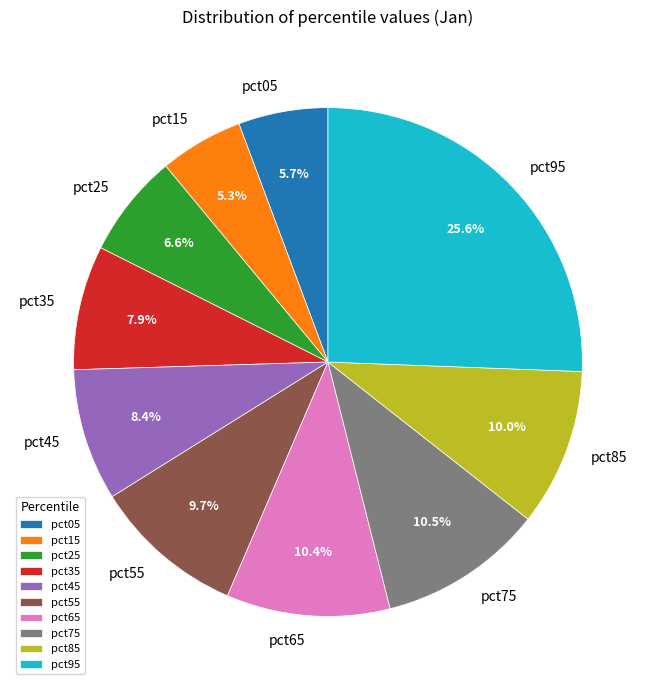

Is pct35 the majority of the pie?

No